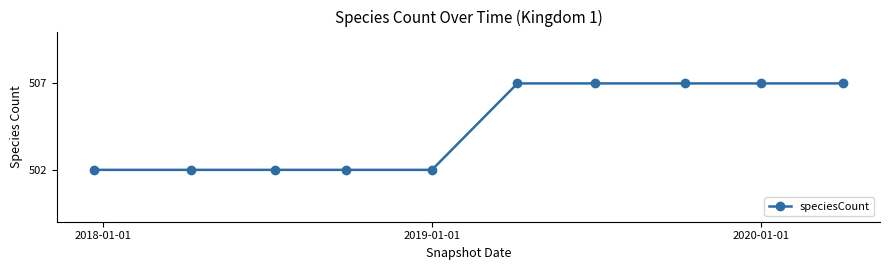

Reading right to left, what are all the values shown in this chart?

507	507	507	507	507	502	502	502	502	502